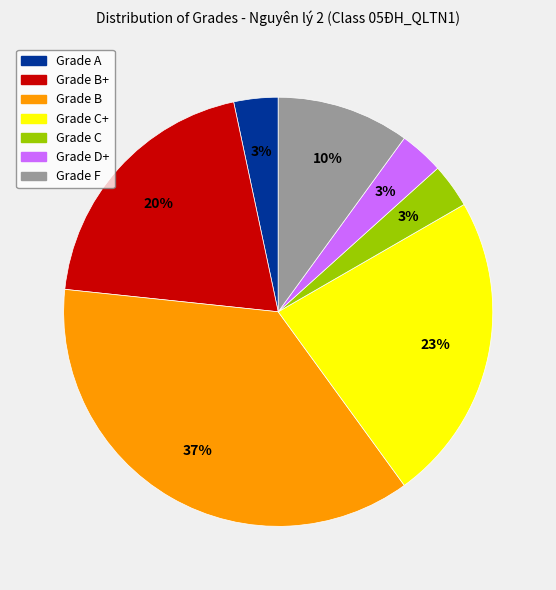

How many segments does this pie chart have?

7